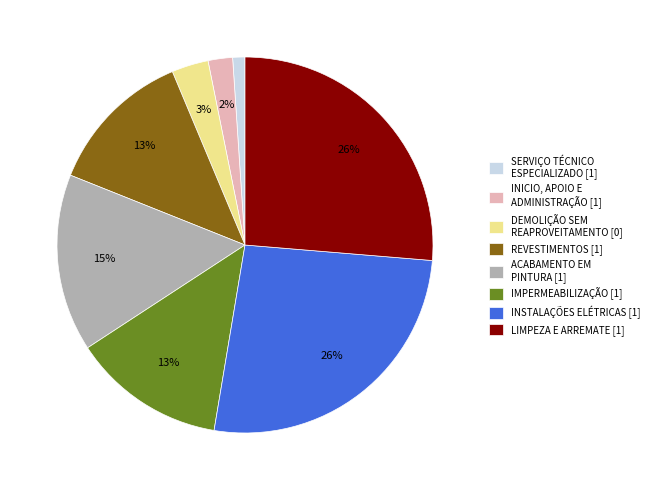

To the nearest percent, what percentage of the pie is LIMPEZA E ARREMATE [1]?

26%